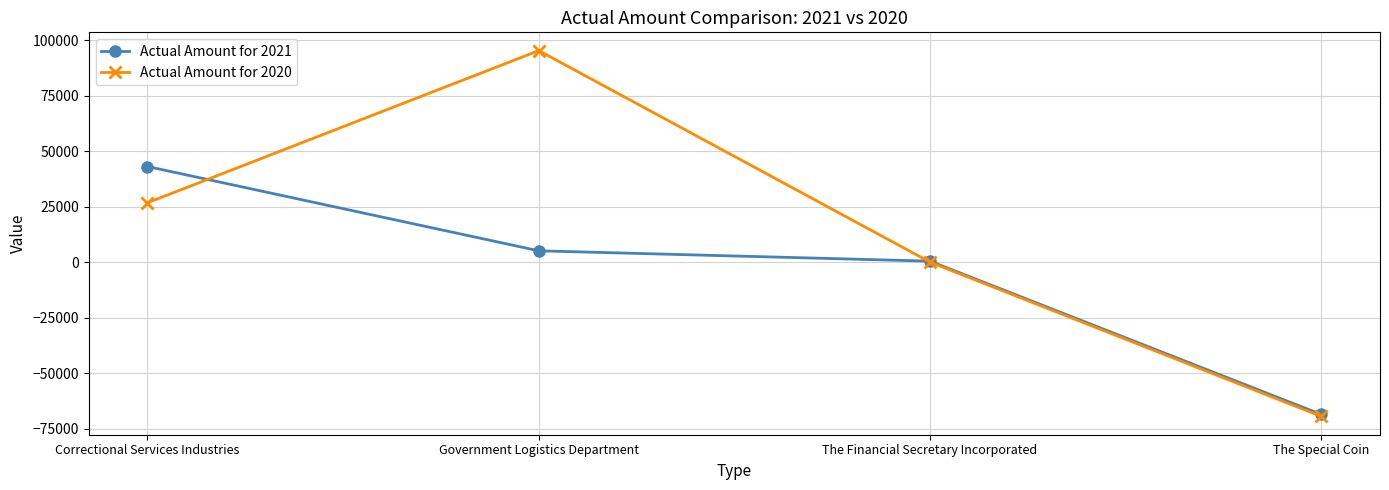

Rank the series by their maximum value, from highest to lowest.

Actual Amount for 2020, Actual Amount for 2021